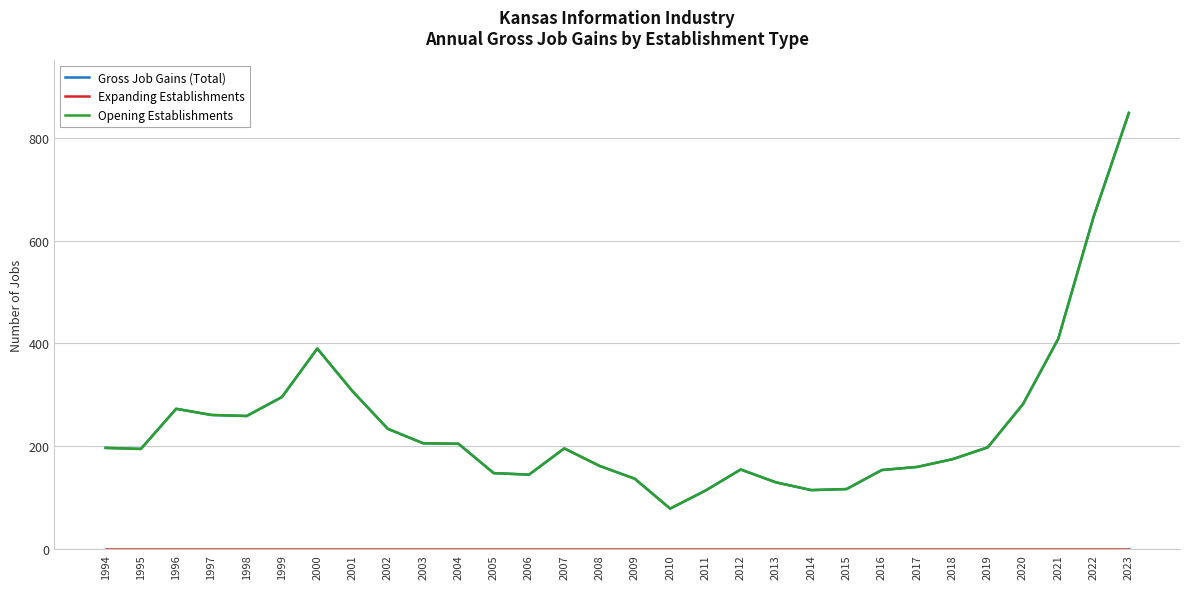

Reading left to right, list all the values displayed in this chart.

Gross Job Gains (Total): 1994=197	1995=195	1996=273	1997=261	1998=259	1999=296	2000=390	2001=307	2002=234	2003=206	2004=205	2005=148	2006=145	2007=196	2008=162	2009=137	2010=79	2011=114	2012=155	2013=130	2014=115	2015=117	2016=154	2017=160	2018=175	2019=198	2020=282	2021=409	2022=646	2023=848
Expanding Establishments: 1994=0	1995=0	1996=0	1997=0	1998=0	1999=0	2000=0	2001=0	2002=0	2003=0	2004=0	2005=0	2006=0	2007=0	2008=0	2009=0	2010=0	2011=0	2012=0	2013=0	2014=0	2015=0	2016=0	2017=0	2018=0	2019=0	2020=0	2021=0	2022=0	2023=0
Opening Establishments: 1994=197	1995=195	1996=273	1997=261	1998=259	1999=296	2000=390	2001=307	2002=234	2003=206	2004=205	2005=148	2006=145	2007=196	2008=162	2009=137	2010=79	2011=114	2012=155	2013=130	2014=115	2015=117	2016=154	2017=160	2018=175	2019=198	2020=282	2021=409	2022=646	2023=848